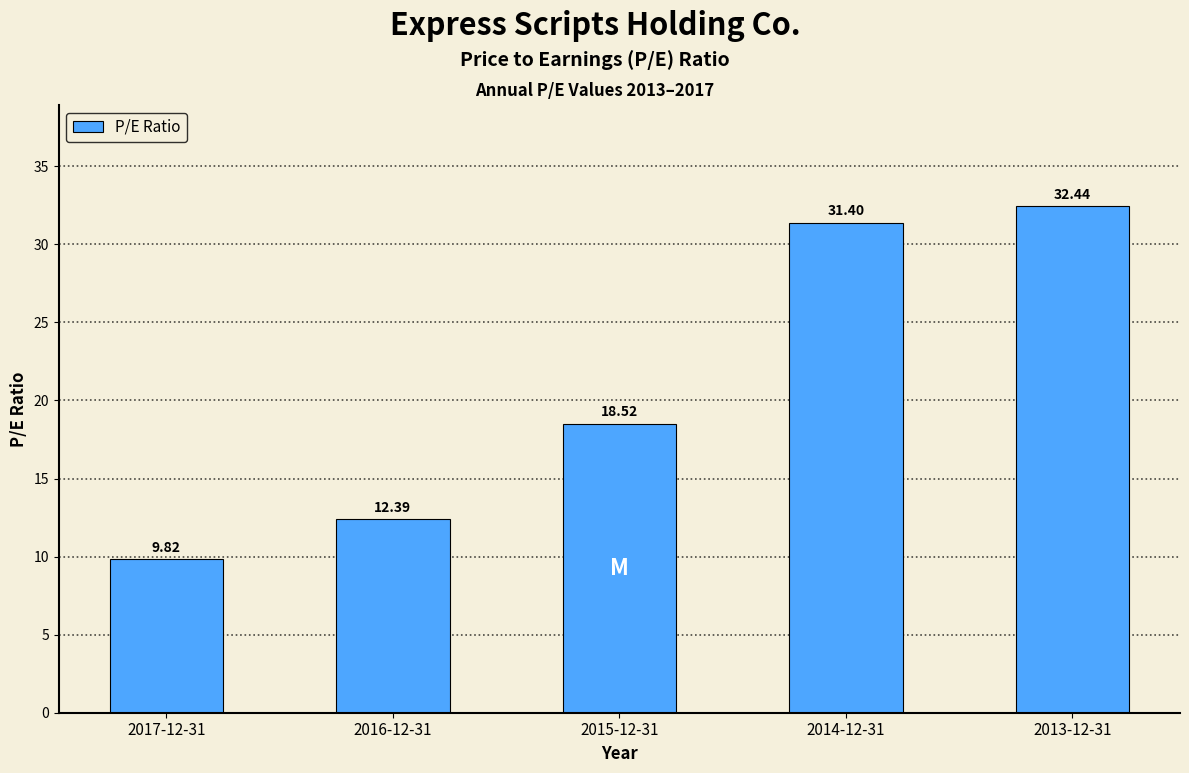

What is the average value?

20.9